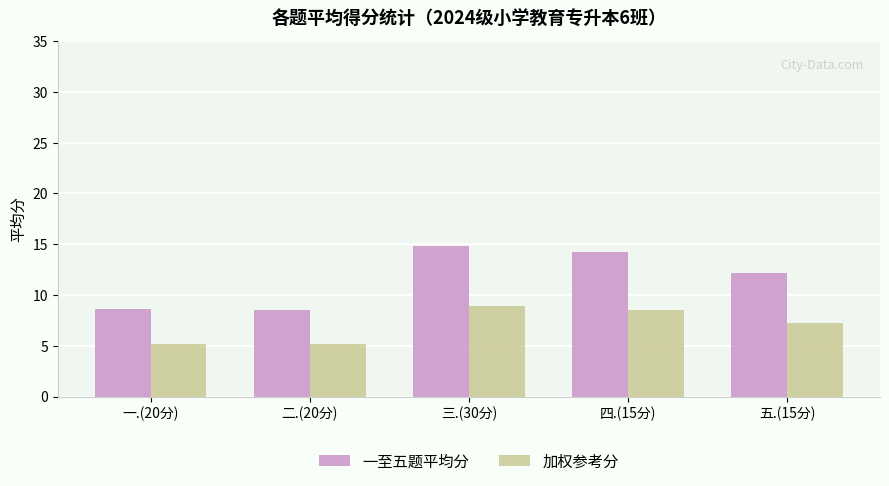

What are all the series names shown in the legend?

一至五题平均分, 加权参考分